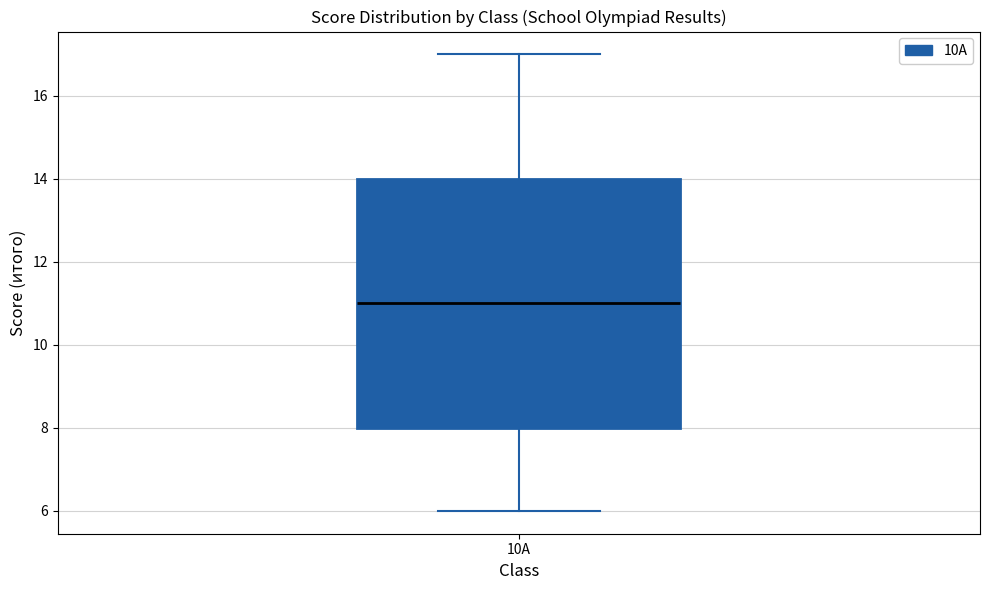

Transcribe this box plot: give where the median line is, the range the box spans, and where the two whiskers end, as read against the y-axis. The values are not printed on the chart, so give them approximately, as read against the axis.

median 11, box 8 to 14, whiskers 6 to 17